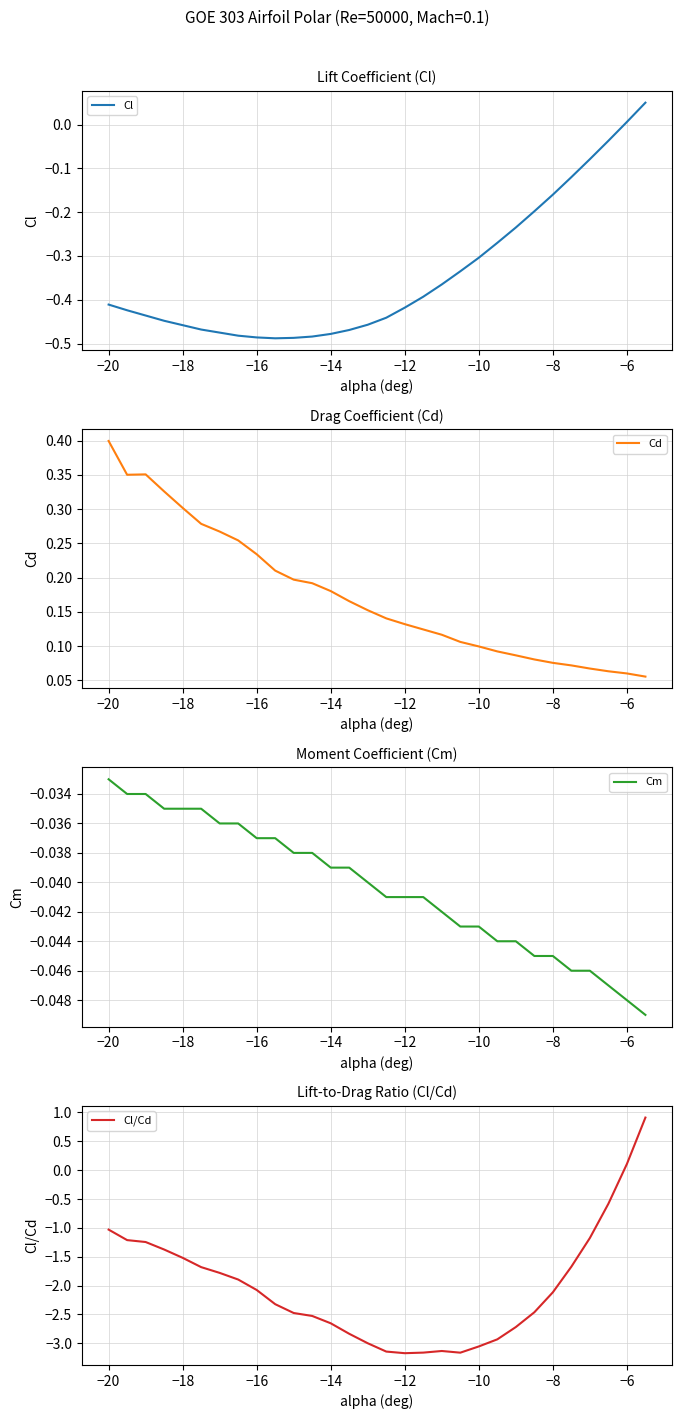

Reading left to right, extract all data points from this chart.

Cl: -0.4	-0.4	-0.4	-0.4	-0.5	-0.5	-0.5	-0.5	-0.5	-0.5	-0.5	-0.5	-0.5	-0.5	-0.5	-0.4	-0.4	-0.4	-0.4	-0.3	-0.3	-0.3	-0.2	-0.2	-0.2	-0.1	-0.1	-0.0	0.0	0.1
Cd: 0.4	0.3	0.4	0.3	0.3	0.3	0.3	0.3	0.2	0.2	0.2	0.2	0.2	0.2	0.2	0.1	0.1	0.1	0.1	0.1	0.1	0.1	0.1	0.1	0.1	0.1	0.1	0.1	0.1	0.1
Cm: -0.0	-0.0	-0.0	-0.0	-0.0	-0.0	-0.0	-0.0	-0.0	-0.0	-0.0	-0.0	-0.0	-0.0	-0.0	-0.0	-0.0	-0.0	-0.0	-0.0	-0.0	-0.0	-0.0	-0.0	-0.0	-0.0	-0.0	-0.0	-0.0	-0.0
Cl/Cd: -1.0	-1.2	-1.2	-1.4	-1.5	-1.7	-1.8	-1.9	-2.1	-2.3	-2.5	-2.5	-2.7	-2.8	-3.0	-3.1	-3.2	-3.2	-3.1	-3.2	-3.1	-2.9	-2.7	-2.5	-2.1	-1.7	-1.2	-0.6	0.1	0.9